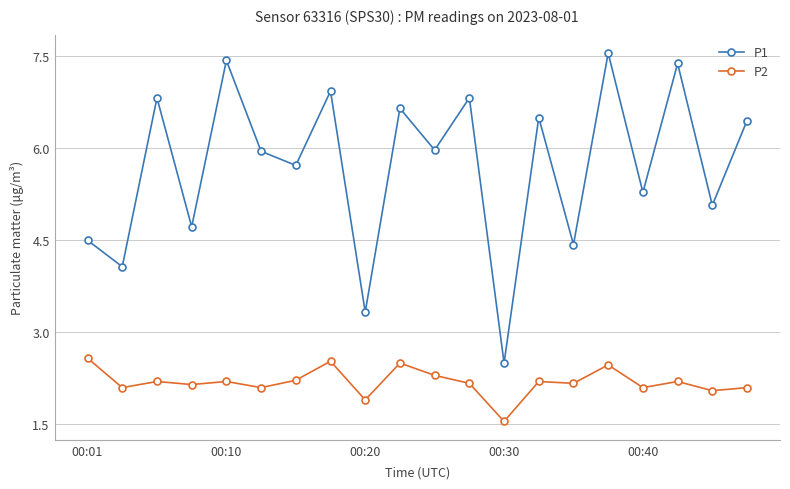

Which series has the largest total across all categories?

P1